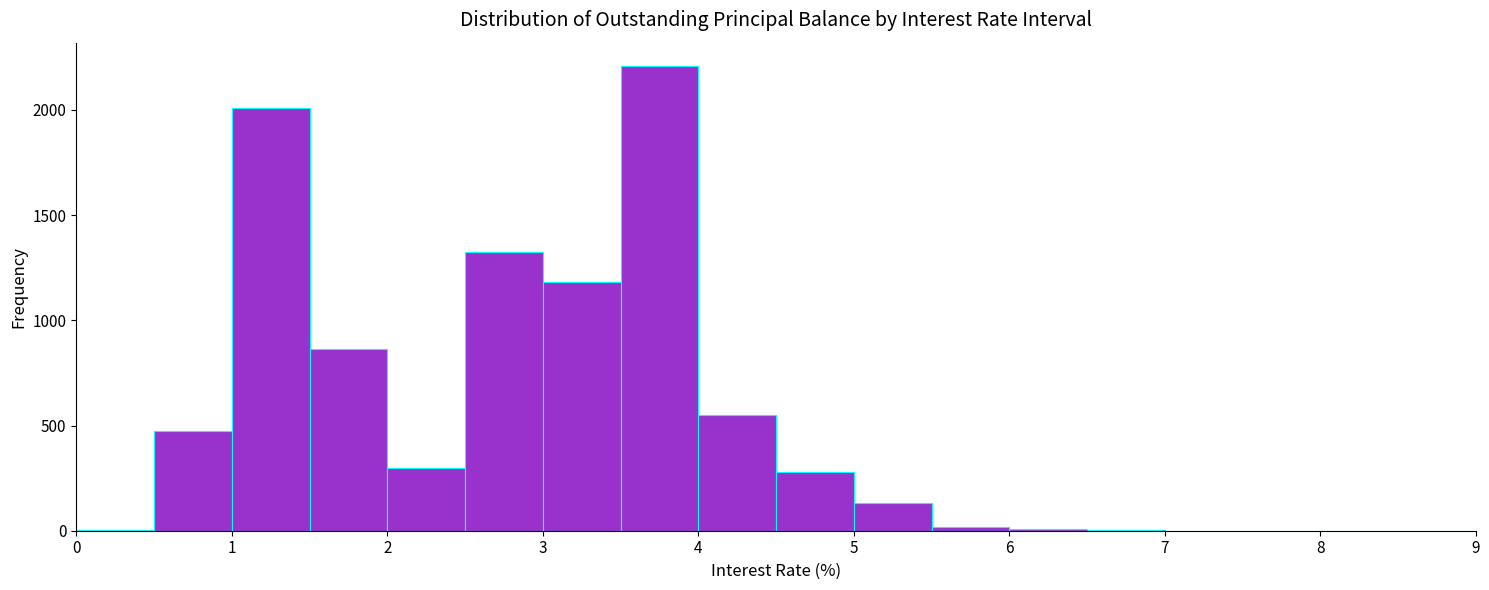

Reading left to right, list every bar in this chart as the range it spans on the x-axis followed by its height. The values are not printed on the chart, so give them approximately, as read against the axis.

0.0 to 0.5: under 50
0.5 to 1.0: 450
1.0 to 1.5: 2000
1.5 to 2.0: 850
2.0 to 2.5: 300
2.5 to 3.0: 1300
3.0 to 3.5: 1200
3.5 to 4.0: 2200
4.0 to 4.5: 550
4.5 to 5.0: 300
5.0 to 5.5: 150
5.5 to 6.0: under 50
6.0 to 6.5: under 50
6.5 to 7.0: under 50
7.0 to 7.5: under 50
7.5 to 8.0: under 50
8.0 to 9.0: under 50